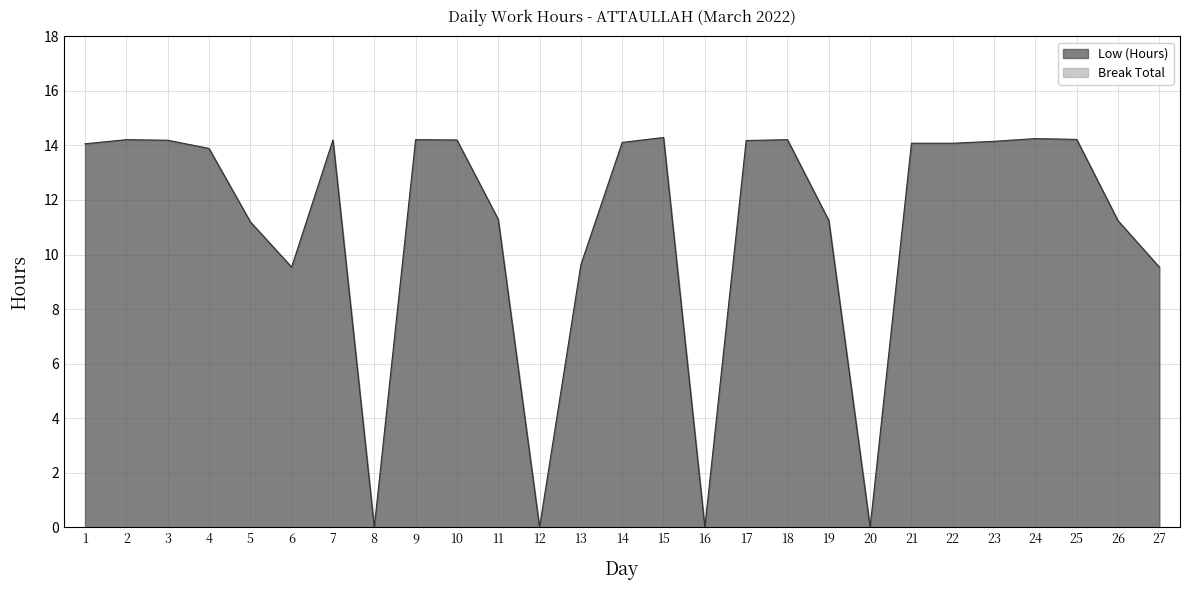

Rank the categories by value from lowest to highest.

8, 12, 16, 20, 6, 27, 13, 5, 26, 19, 11, 4, 1, 21, 22, 14, 23, 17, 3, 7, 10, 2, 9, 18, 25, 24, 15